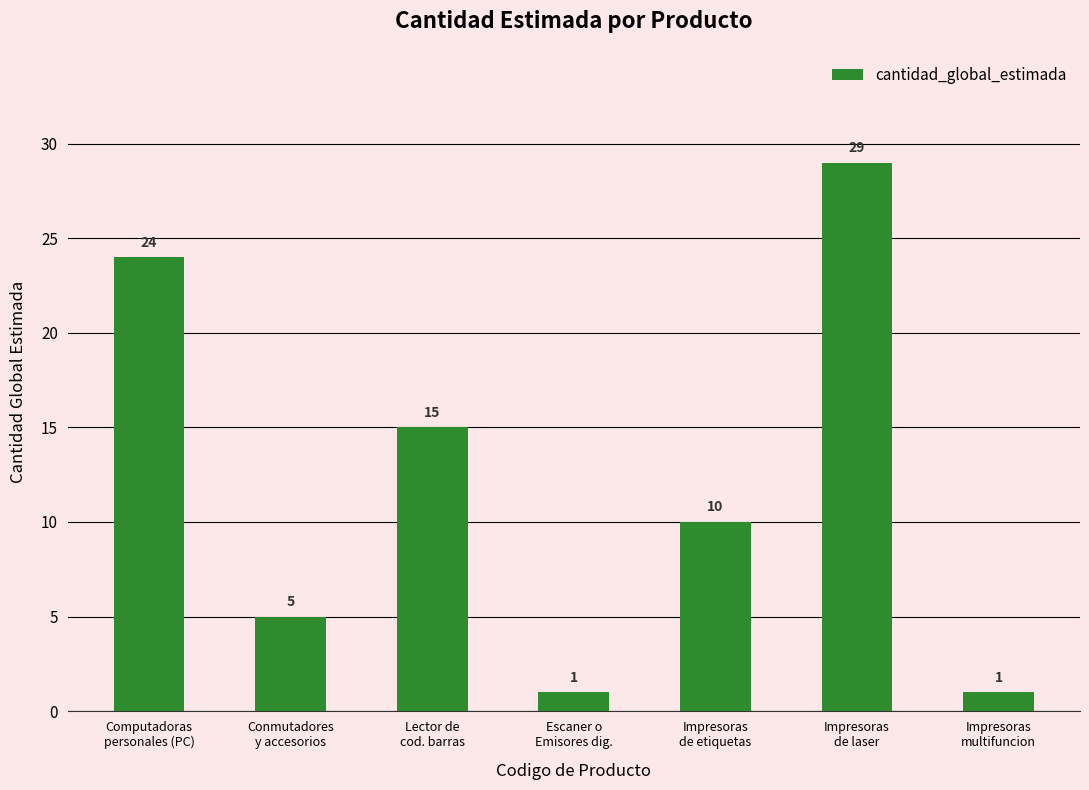

Reading left to right, list all the values displayed in this chart.

24	5	15	1	10	29	1